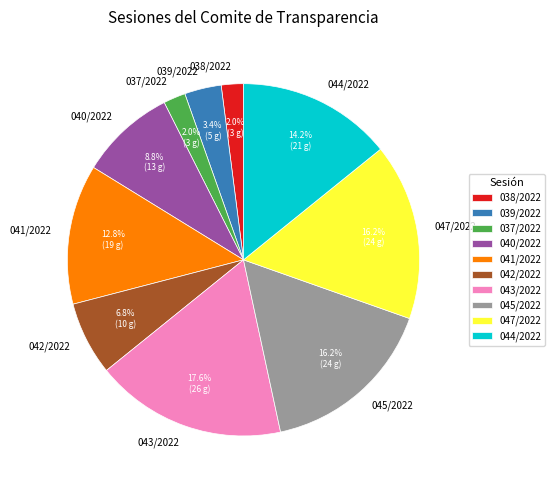

Which category has the biggest portion of the pie?

043/2022